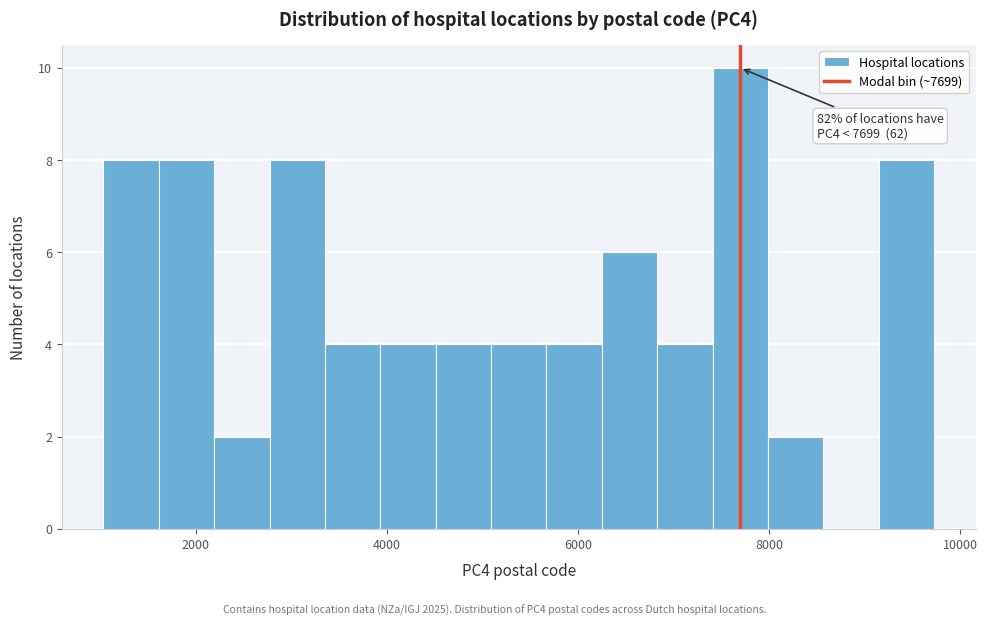

Read against the x-axis, roughly where is the centre of the tallest bar?

7600